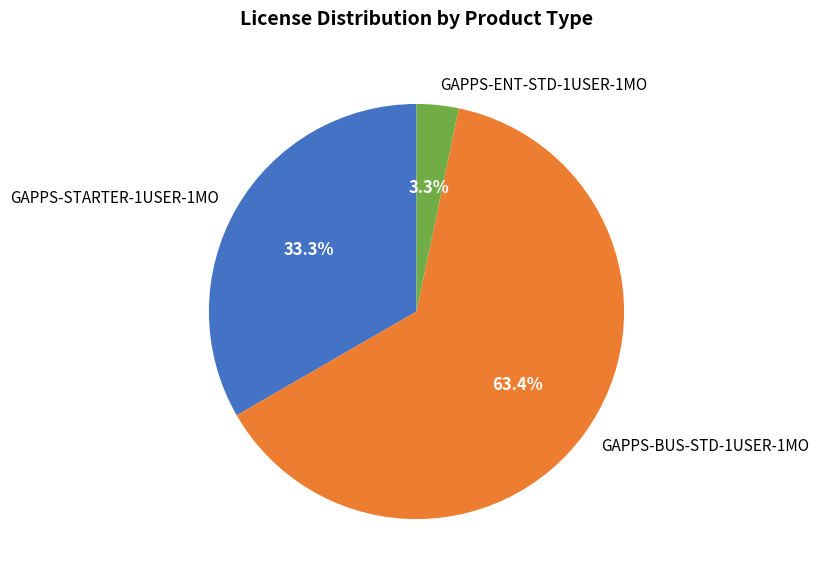

Between GAPPS-STARTER-1USER-1MO and GAPPS-BUS-STD-1USER-1MO, which is larger?

GAPPS-BUS-STD-1USER-1MO